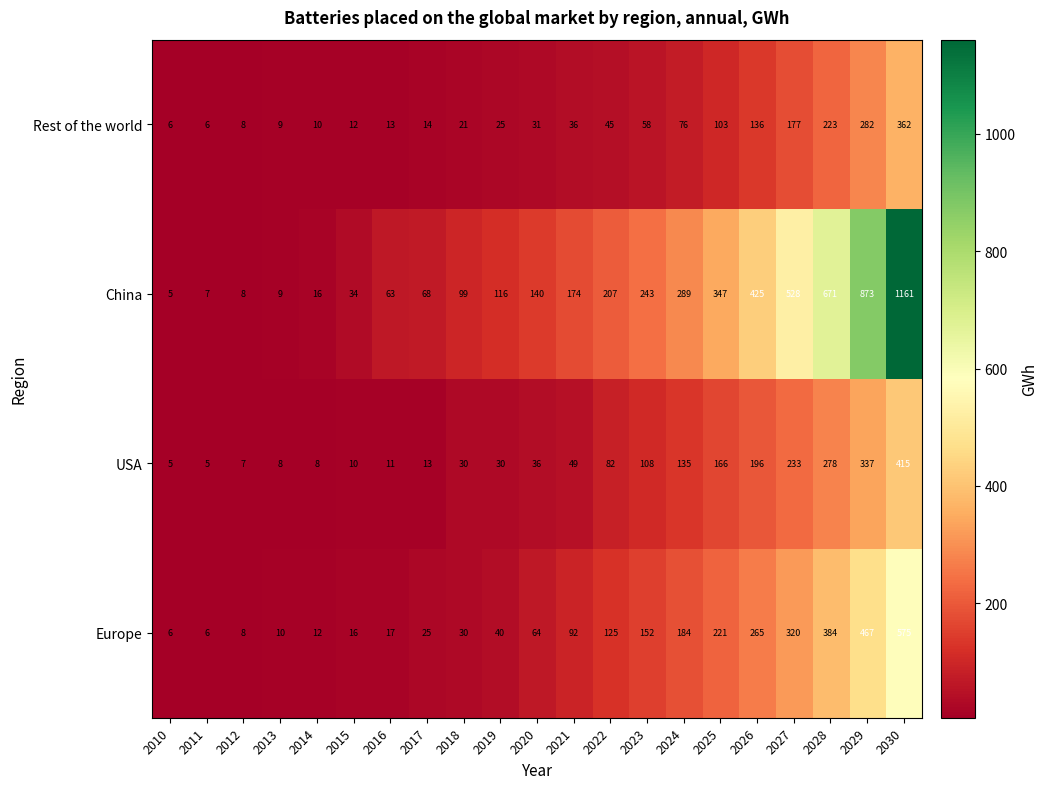

Which category has the highest value across all series?

2030